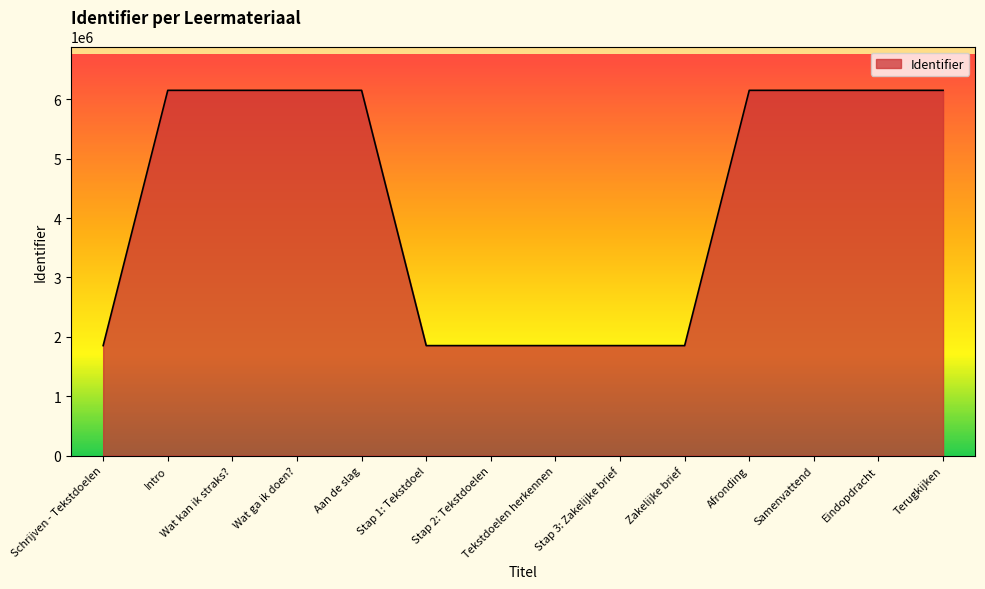

The value at Zakelijke brief is 1852144. True or false?

True